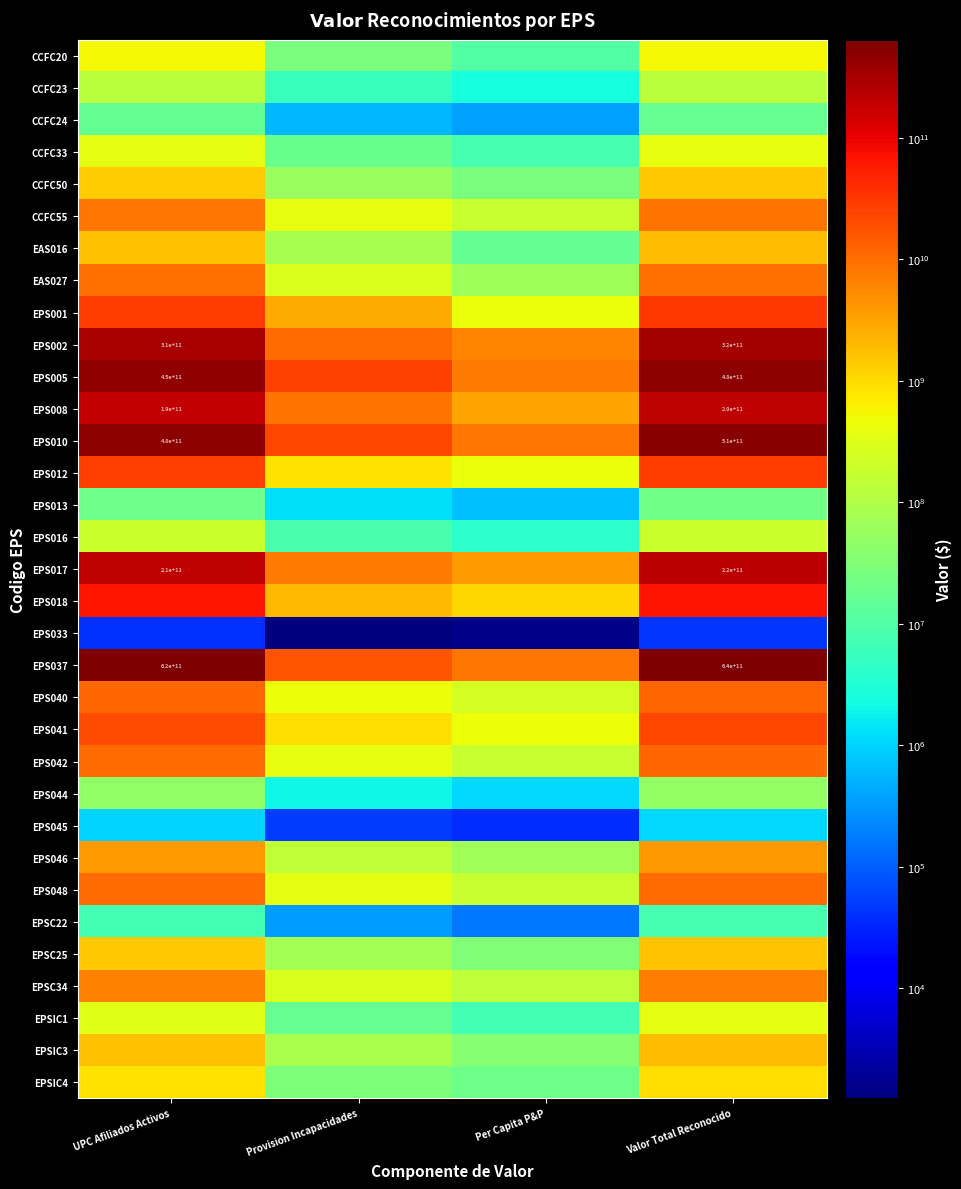

The EPS002 series shows 198841833145 at UPC Afiliados Activos. True or false?

False